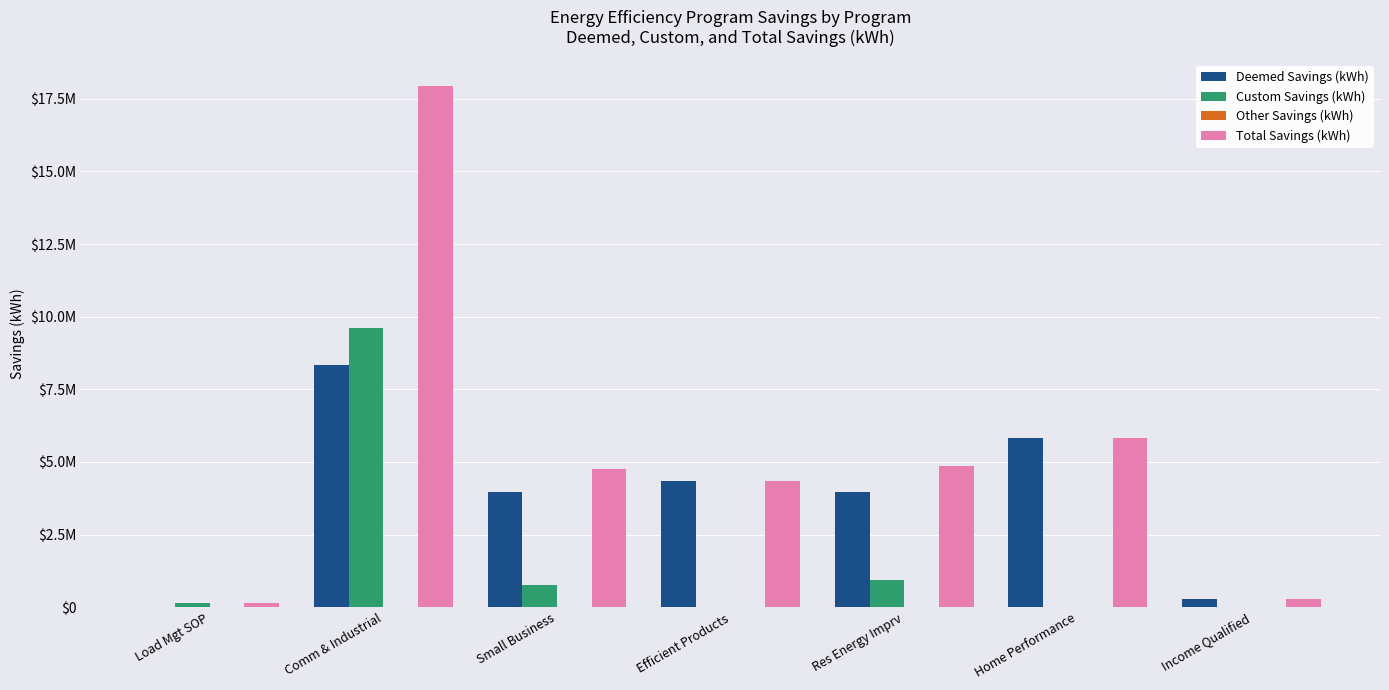

What is the total value across all series at Small Business?

9486584.0